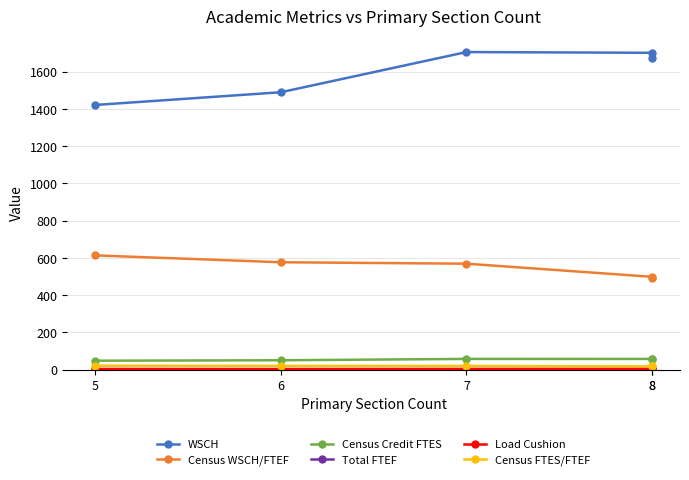

The Census WSCH/FTEF series shows 489.3 at 8. True or false?

True